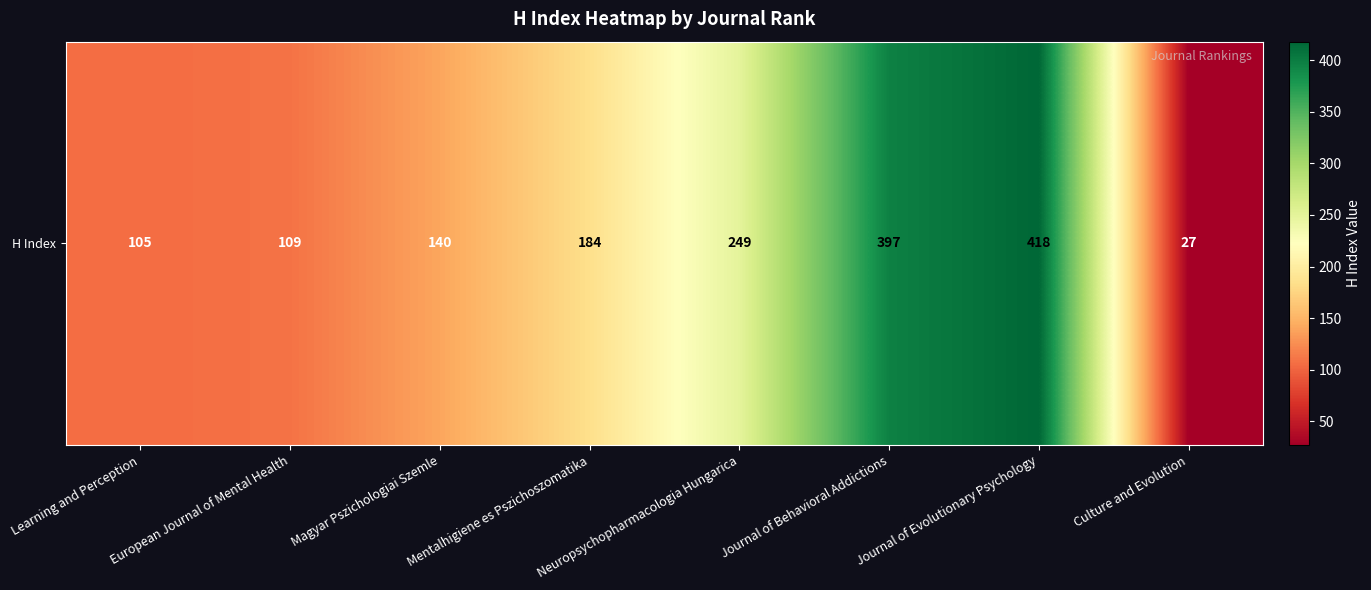

How many data points are less than 184?

4